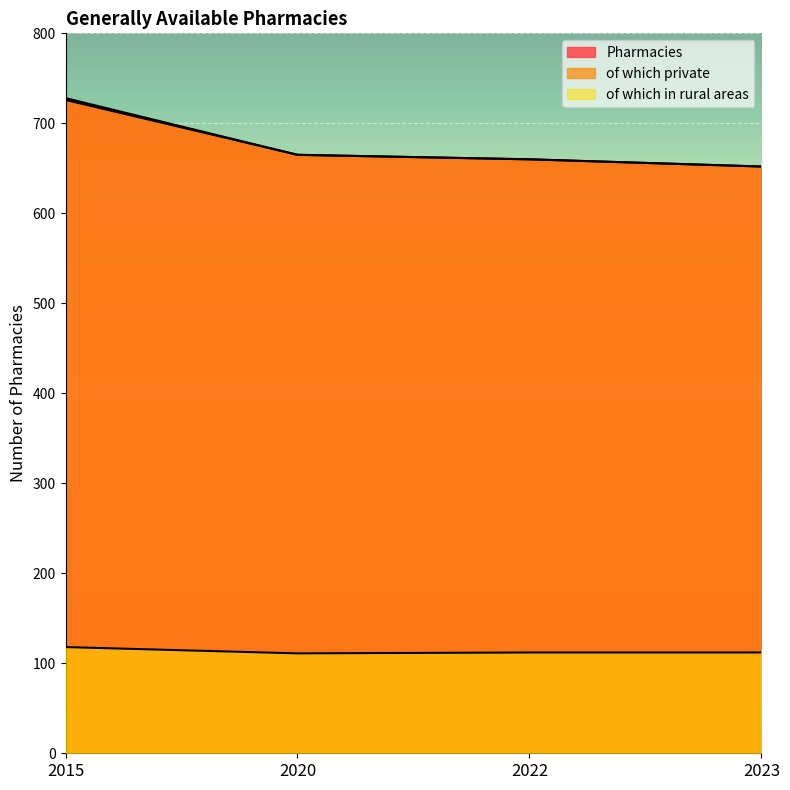

At how many categories does at least one series exceed 437?

4